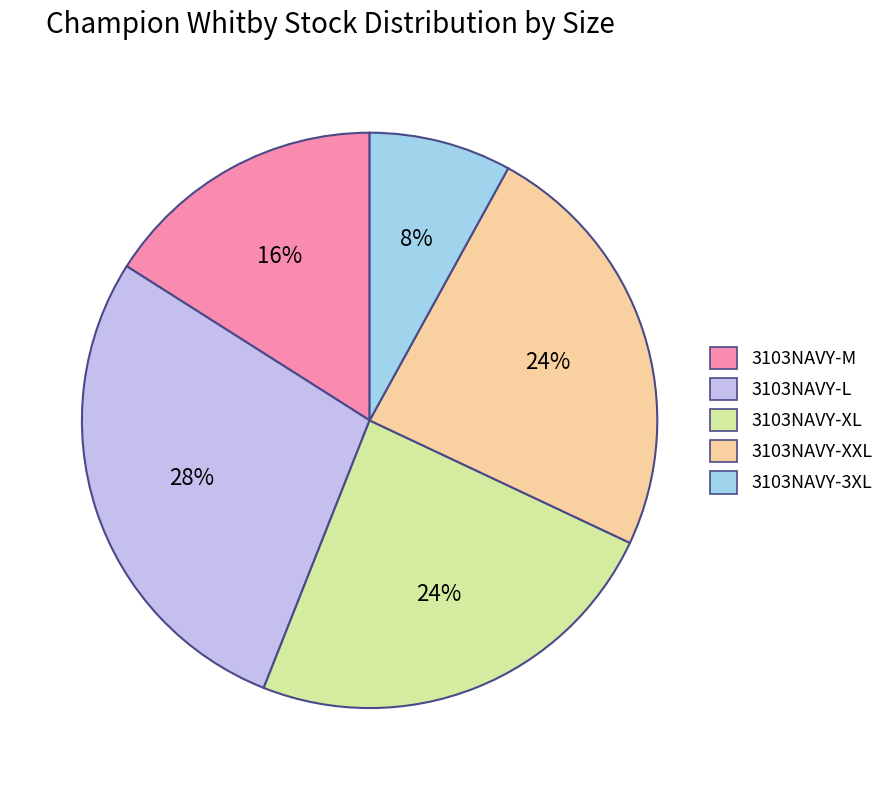

To the nearest percent, what is the difference between the 3103NAVY-XXL and 3103NAVY-3XL slice percentages?

16%